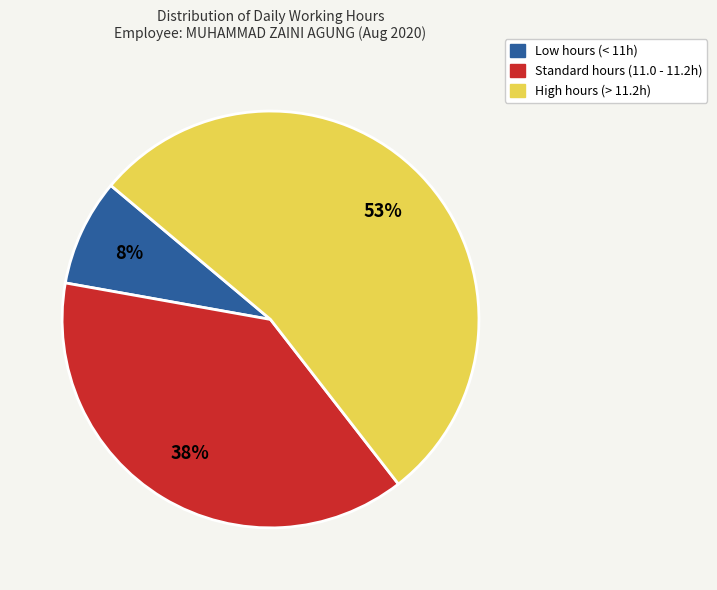

Is there any slice that represents more than half of the pie?

Yes